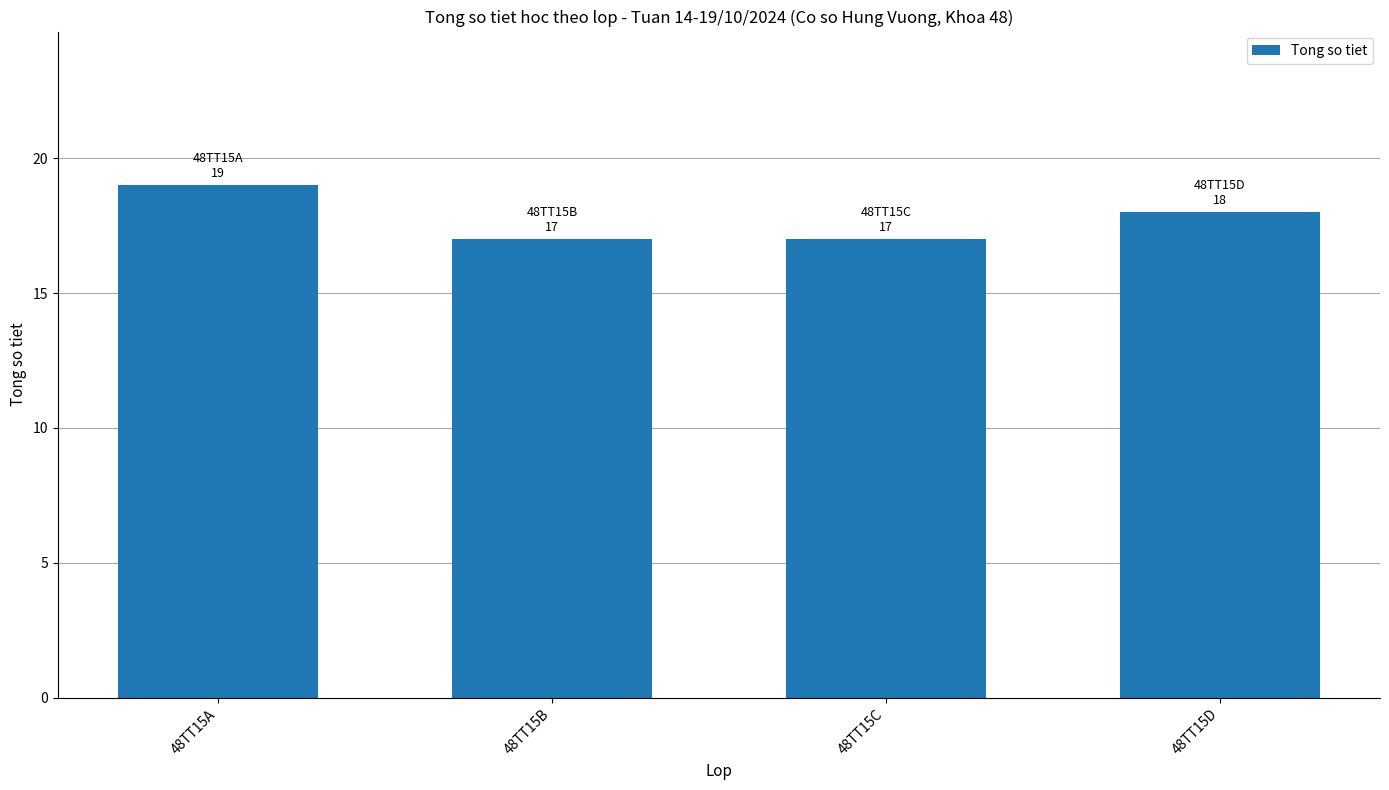

What is the change in value from 48TT15A to 48TT15B?

-2